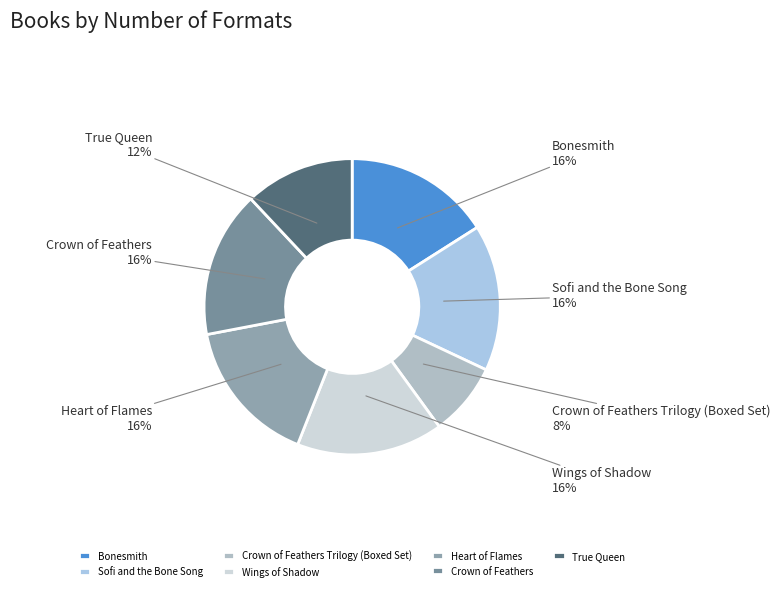

To the nearest percent, what is the difference between the Crown of Feathers and True Queen slice percentages?

4%